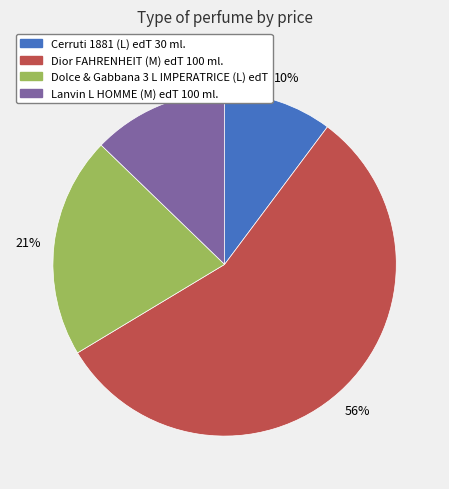

To the nearest percent, what portion does Cerruti 1881 (L) edT 30 ml. represent?

10%